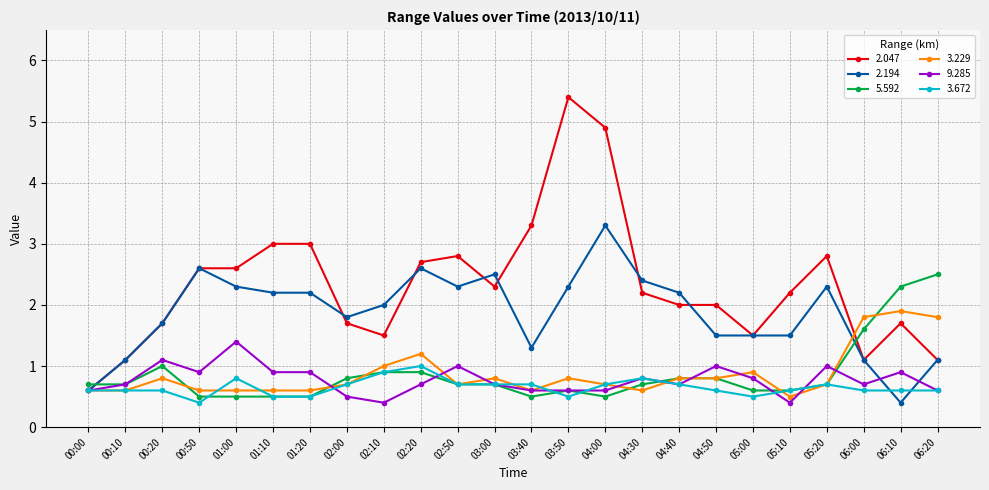

True or false: 3.229 has a value of 0.6 at 04:30.

True